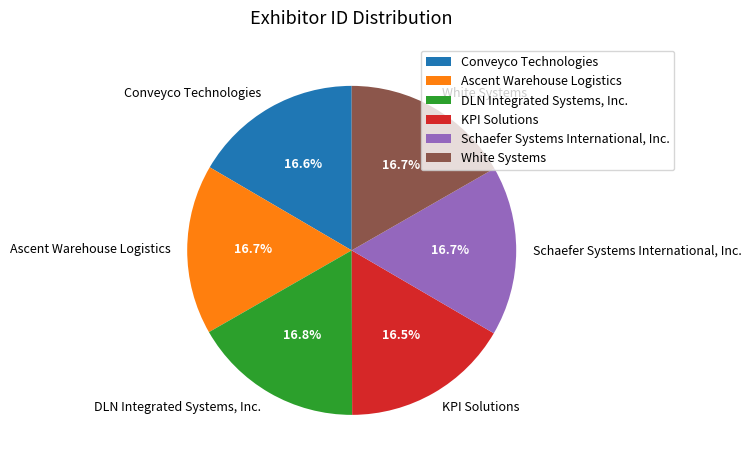

Combined, do DLN Integrated Systems, Inc. and Ascent Warehouse Logistics account for over 50%?

No